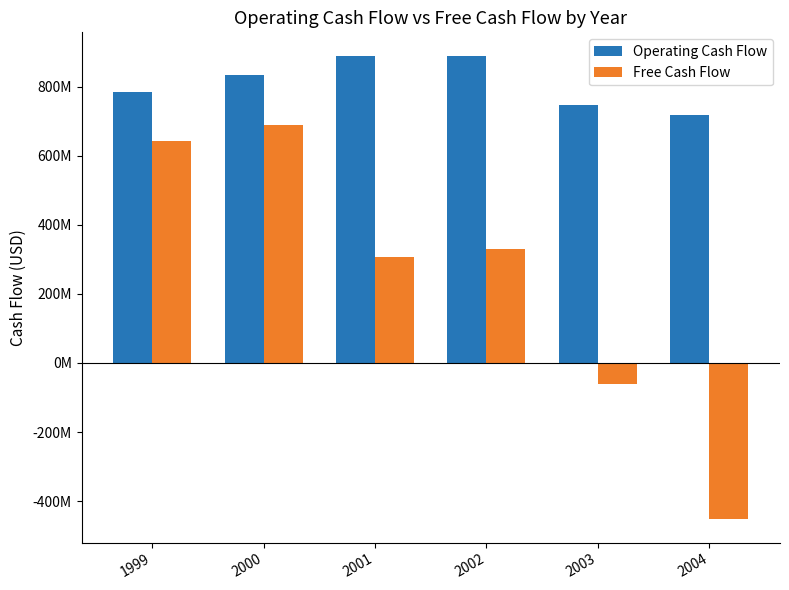

Reading left to right, what are all the values shown in this chart?

Operating Cash Flow: 1999=785219000	2000=834503000	2001=889777000	2002=888938000	2003=747981000	2004=717750000
Free Cash Flow: 1999=641791000	2000=689416000	2001=307256000	2002=330348000	2003=-61130000	2004=-452983000